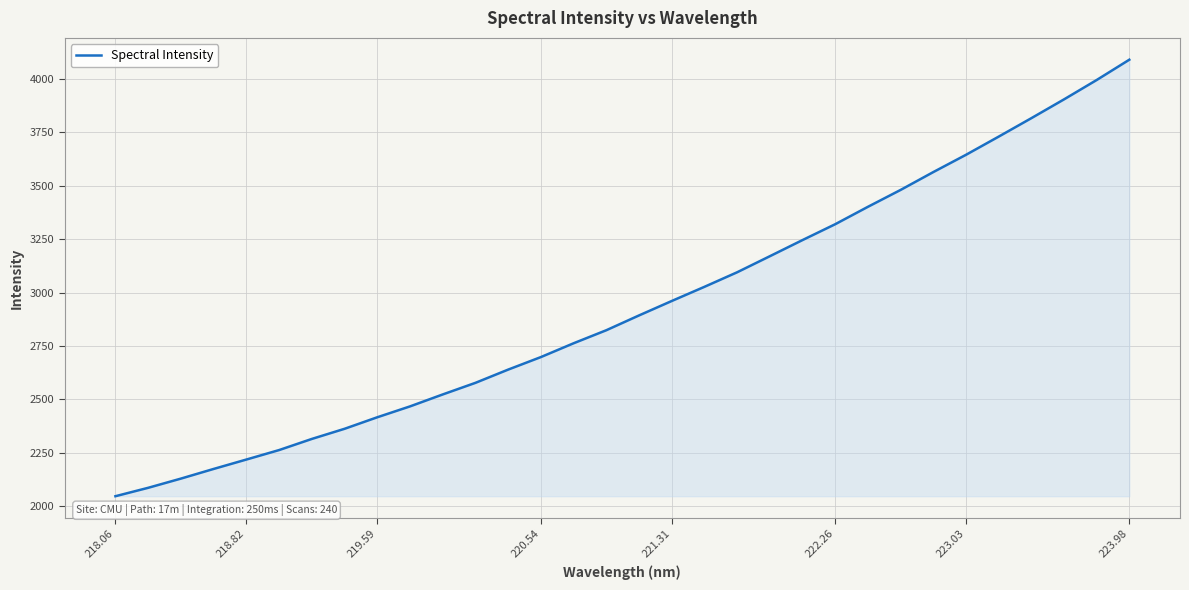

Does the chart display data point markers on the line(s)?

No